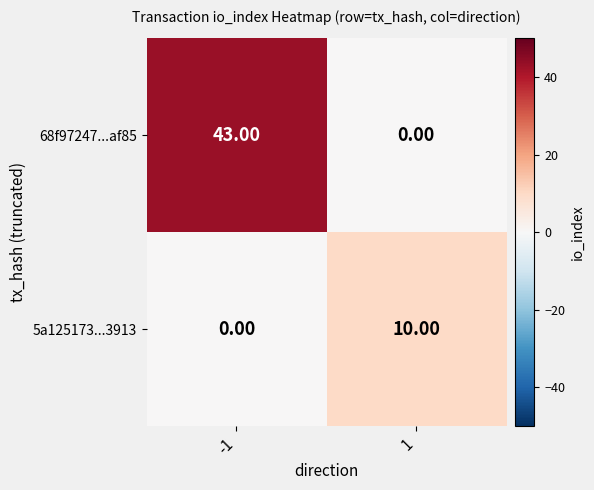

Which series changed the most between -1 and 1?

68f97247...af85